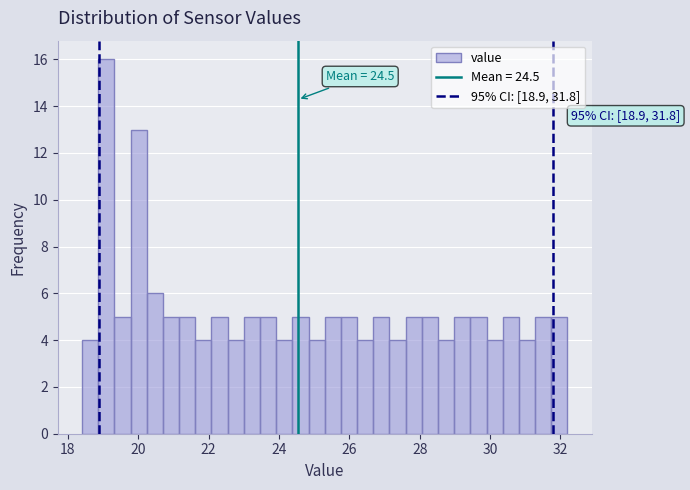

Read against the x-axis, roughly where is the centre of the tallest bar?

19.0